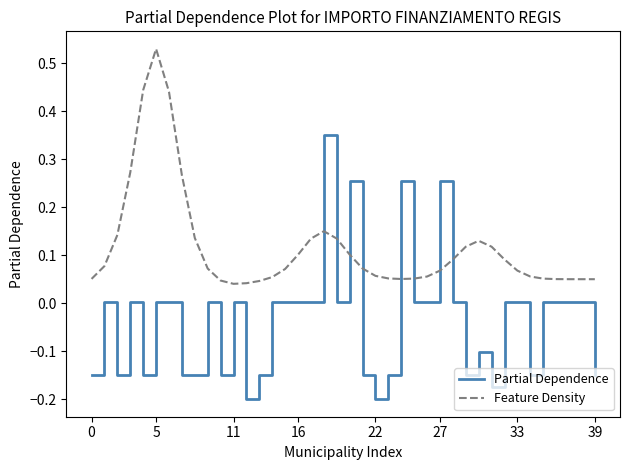

What is the sum of all Feature Density values?

4.7